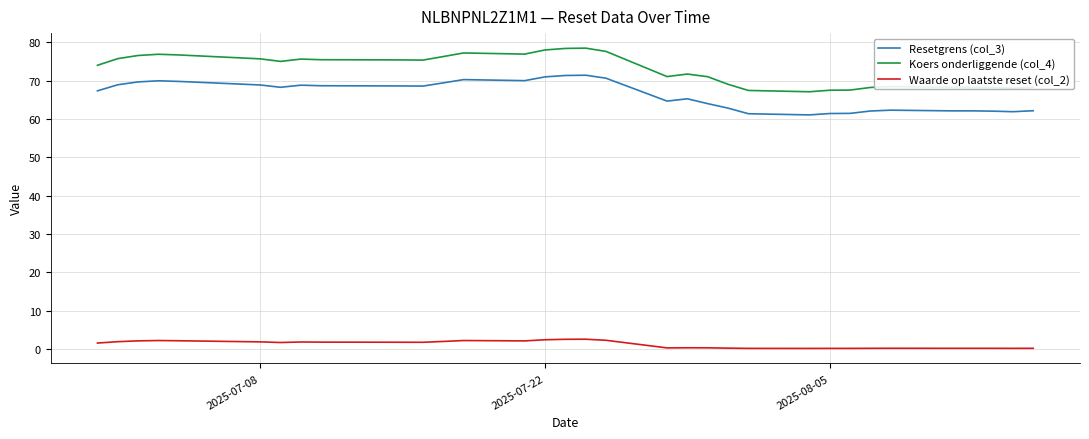

Which series has the largest range (max minus min)?

Koers onderliggende (col_4)